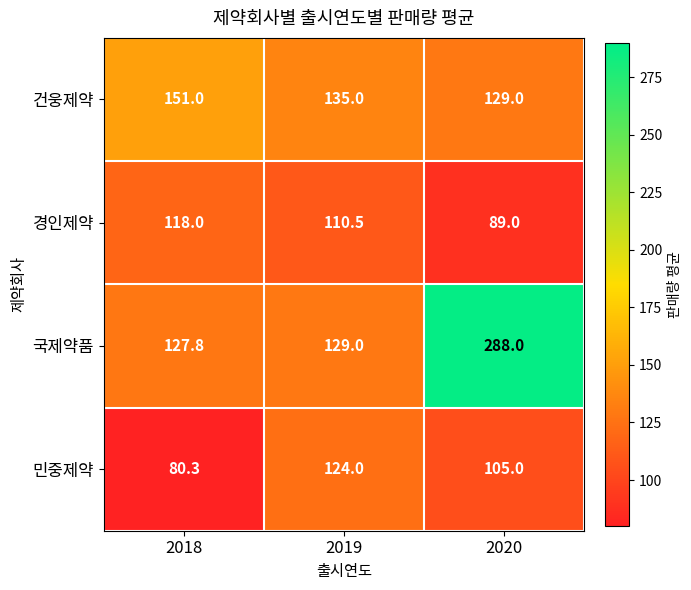

True or false: 경인제약 has a value of 121.2 at 2020.

False